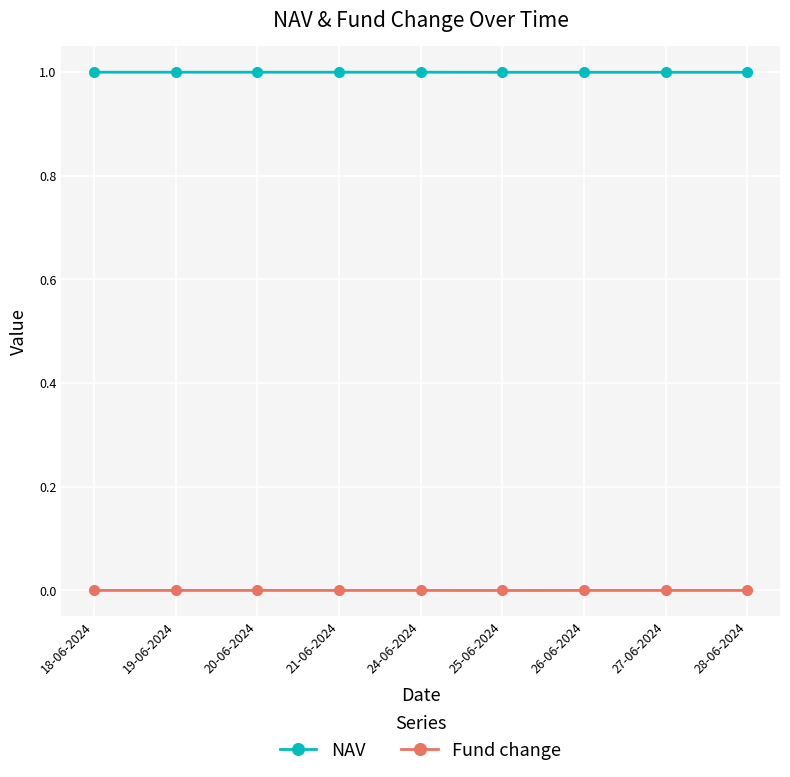

True or false: NAV and Fund change cross at least once.

False